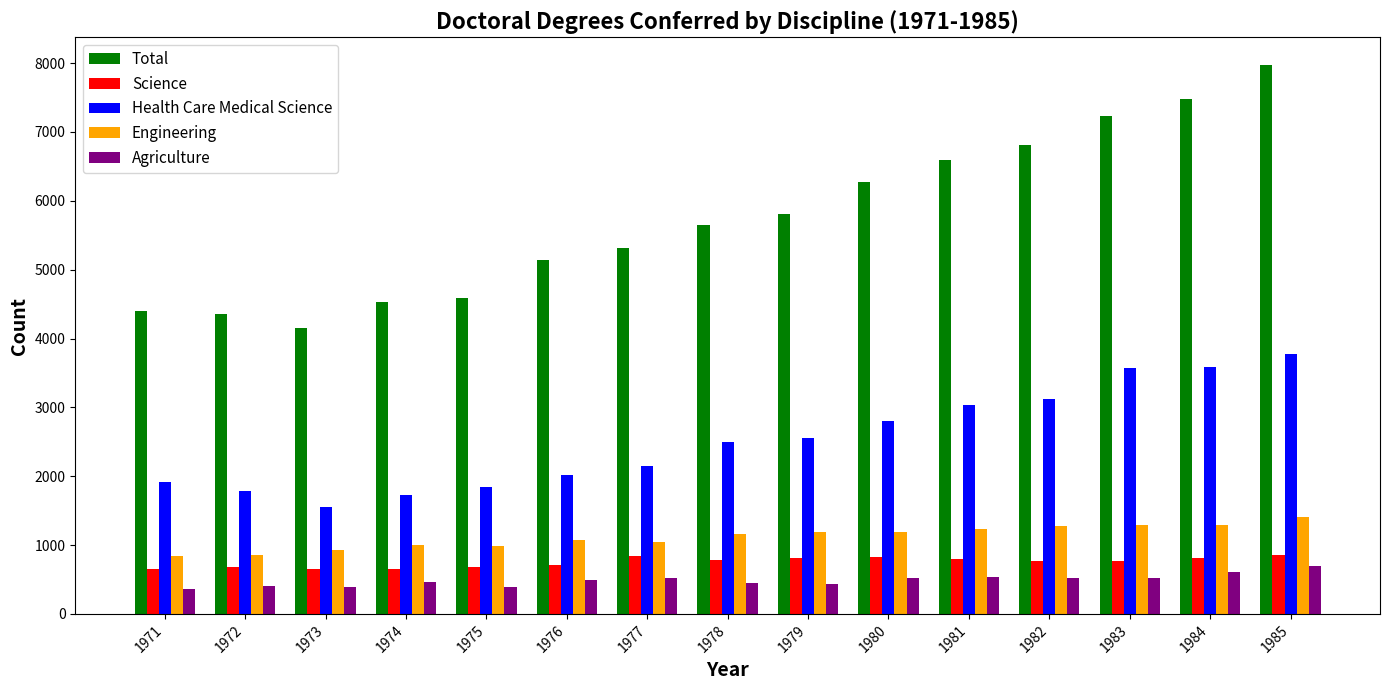

What is the value of the Engineering bar at the 2nd from the left?

853